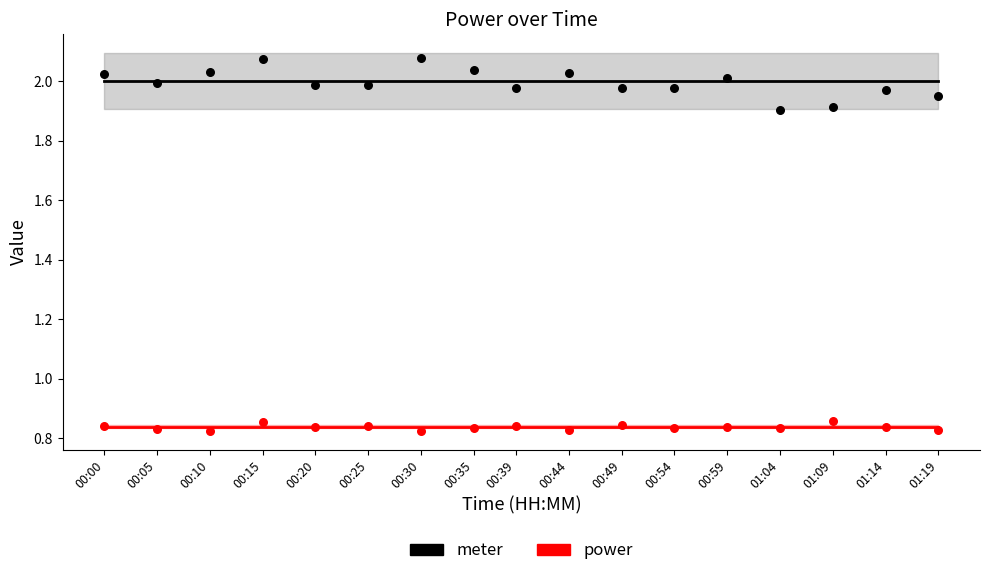

Is the value of meter at 00:00 greater than the value of power at 00:39?

Yes